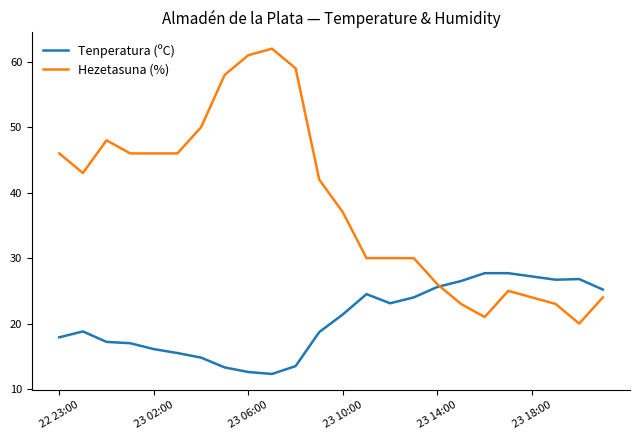

Rank the series by their maximum value, from highest to lowest.

Hezetasuna (%), Tenperatura (ºC)